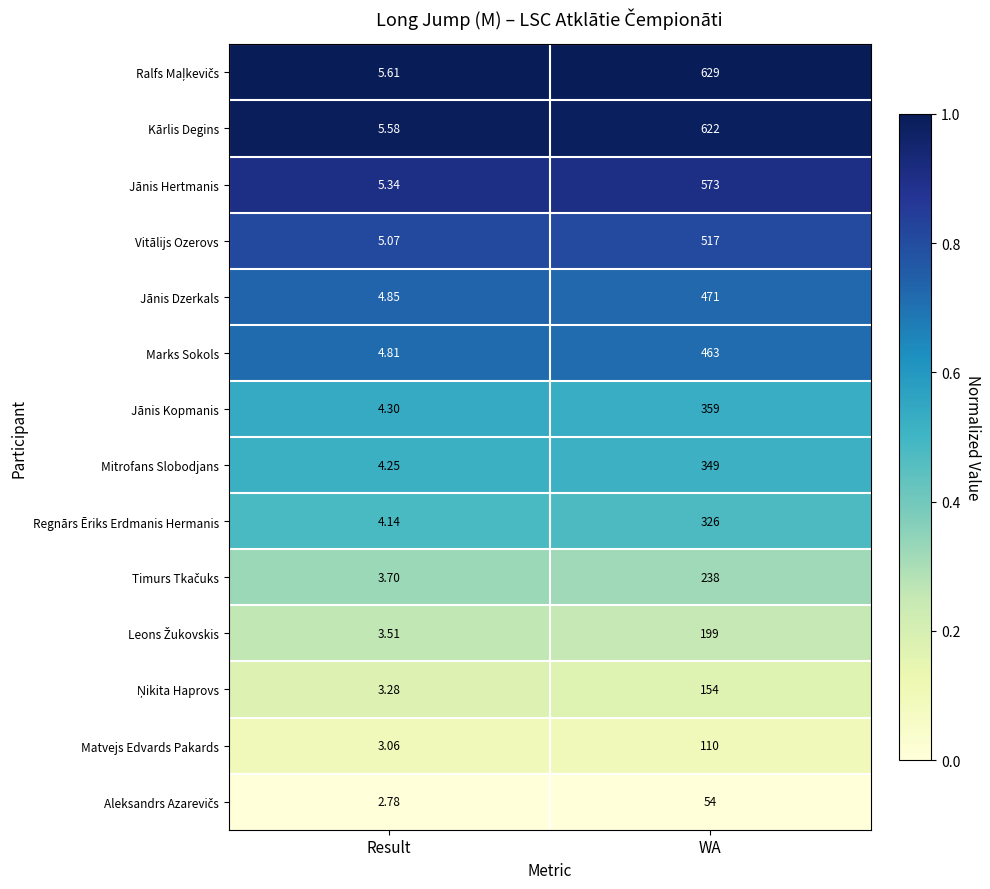

Rank the categories by Regnārs Ēriks Erdmanis Hermanis value from lowest to highest.

Result, WA